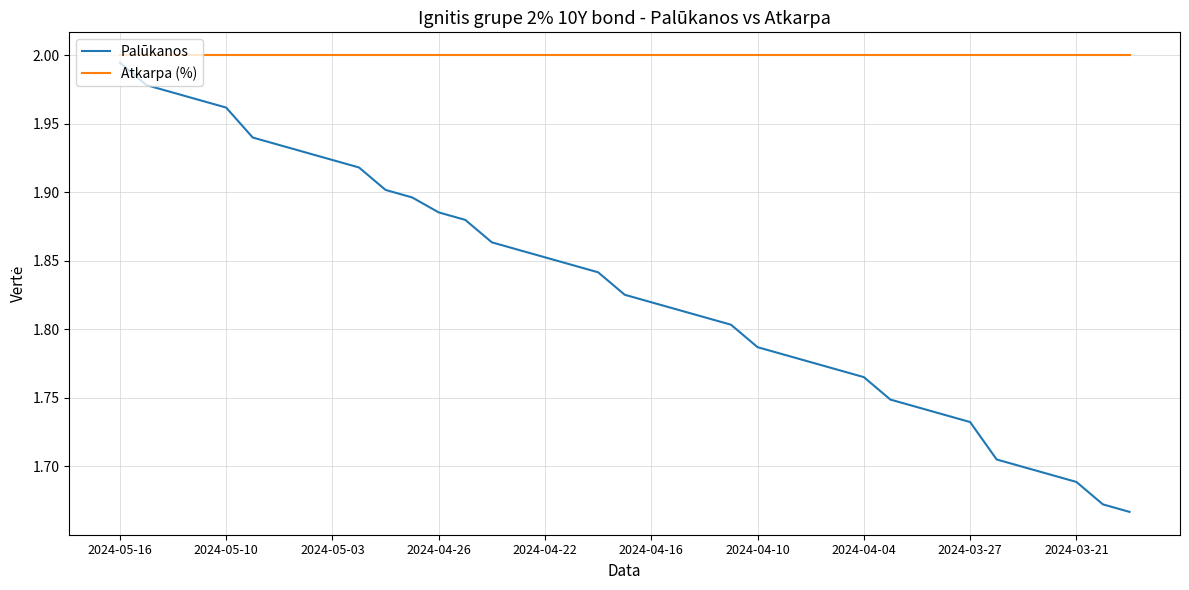

Which series has the largest total across all categories?

Atkarpa (%)